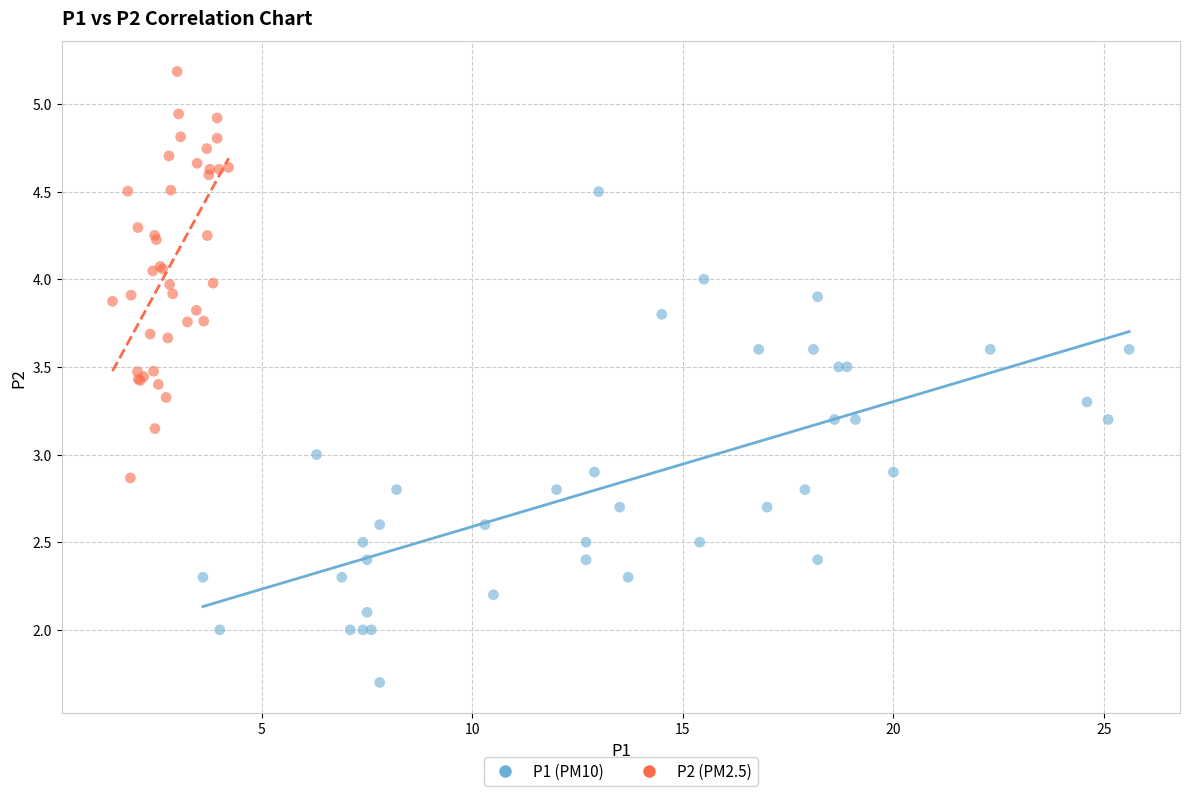

What are all the series names shown in the legend?

P1 (PM10), P2 (PM2.5)